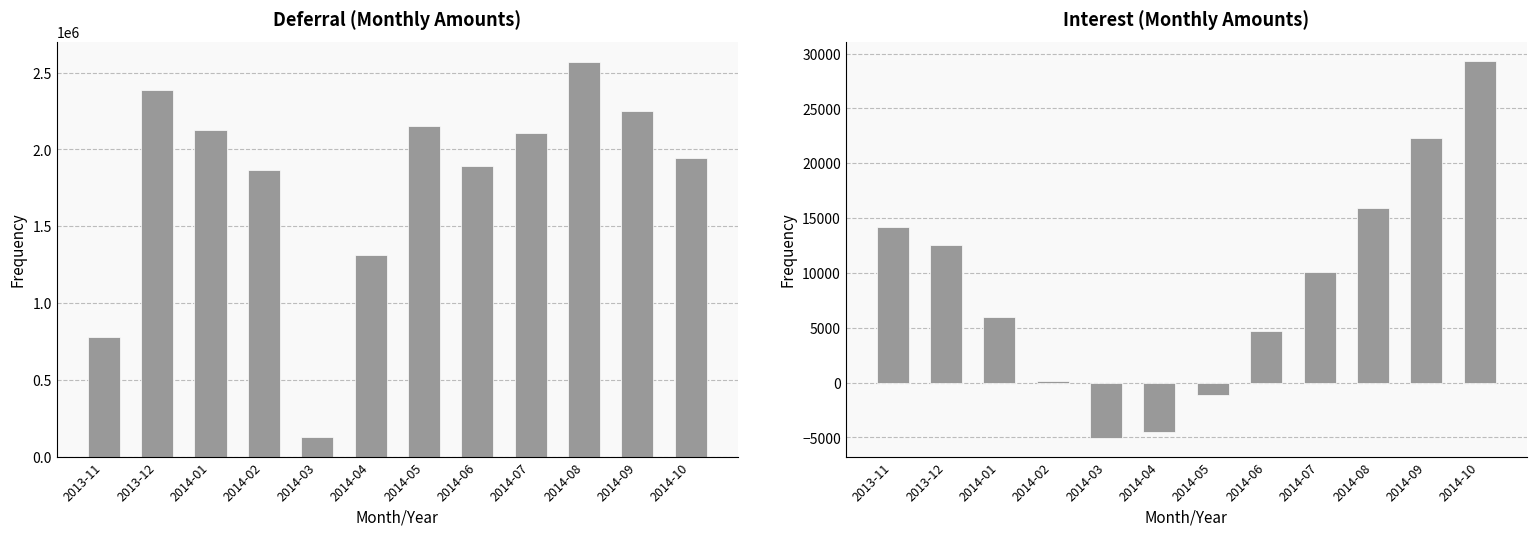

How many groups of bars are there?

12